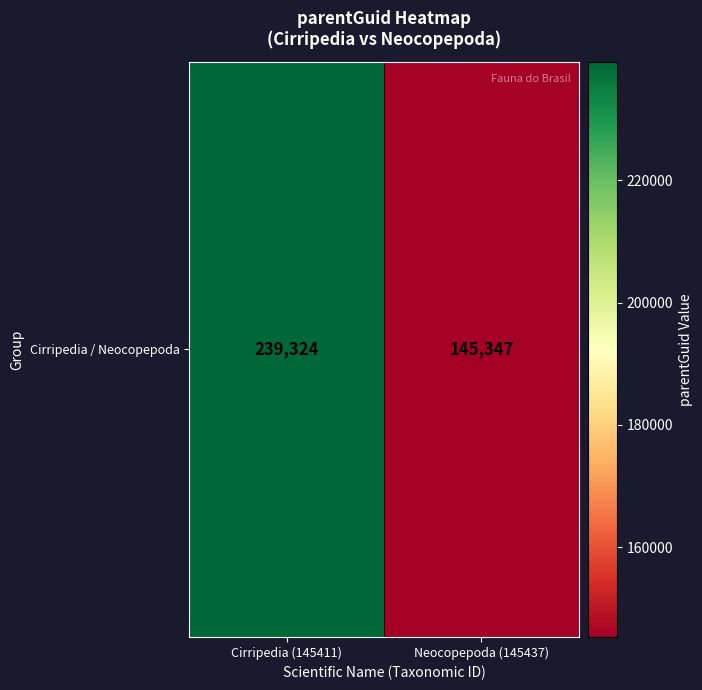

How many values are below 239324?

1